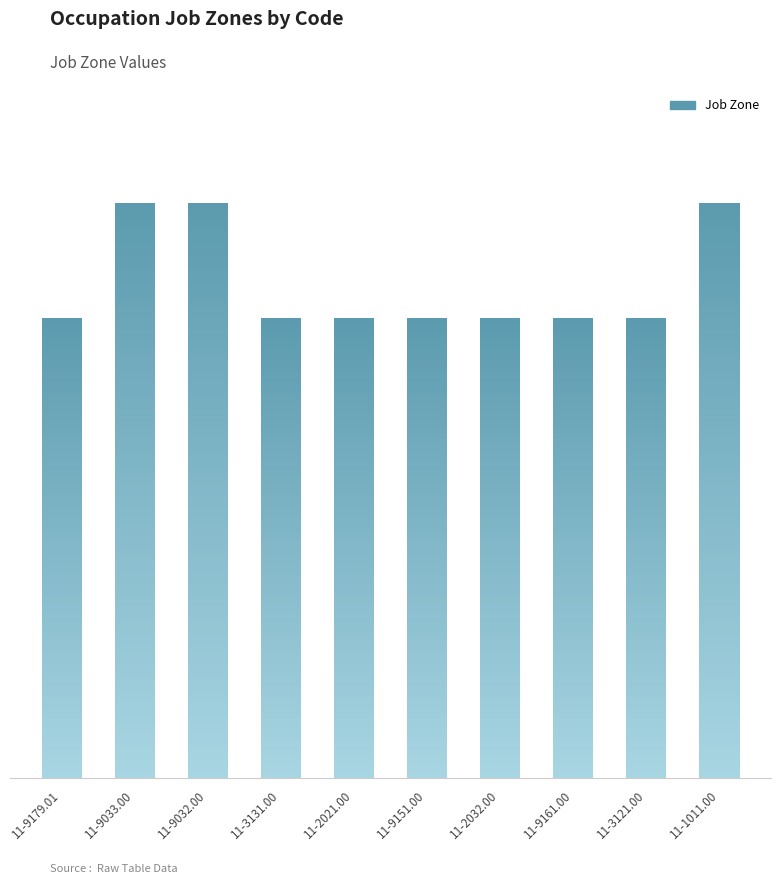

Reading left to right, transcribe all the data shown in this chart.

4	5	5	4	4	4	4	4	4	5